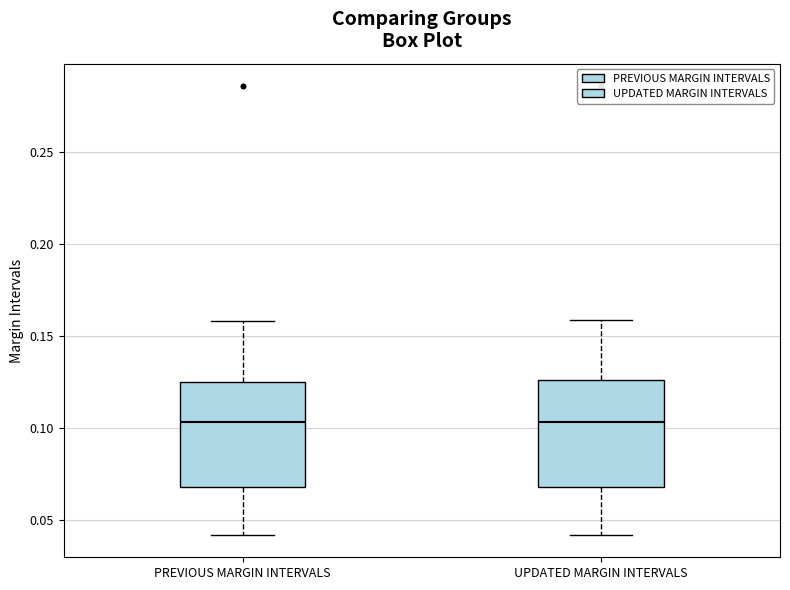

Reading left to right, read every box against the y-axis: the position of its median line, the range the box covers, and the ends of its whiskers. The values are not printed on the chart, so give them approximately, as read against the axis.

PREVIOUS MARGIN INTERVALS: median 0.105, box 0.070 to 0.125, whiskers 0.040 to 0.160
UPDATED MARGIN INTERVALS: median 0.105, box 0.070 to 0.125, whiskers 0.040 to 0.160